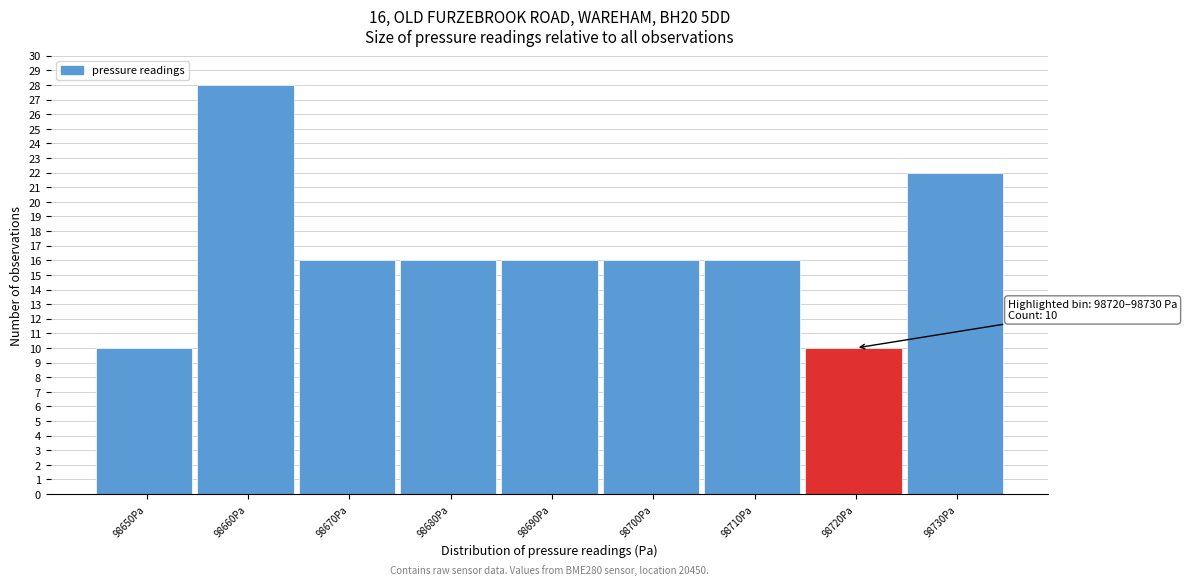

Reading left to right, what are all the values shown in this chart?

98650Pa=10	98660Pa=28	98670Pa=16	98680Pa=16	98690Pa=16	98700Pa=16	98710Pa=16	98720Pa=10	98730Pa=22